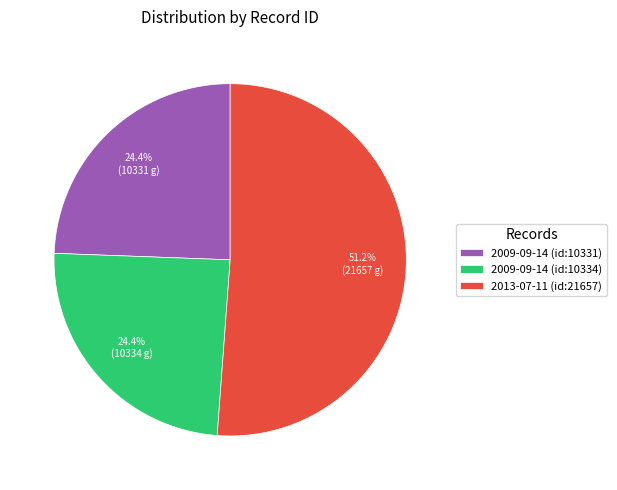

Is there any slice that represents more than half of the pie?

Yes